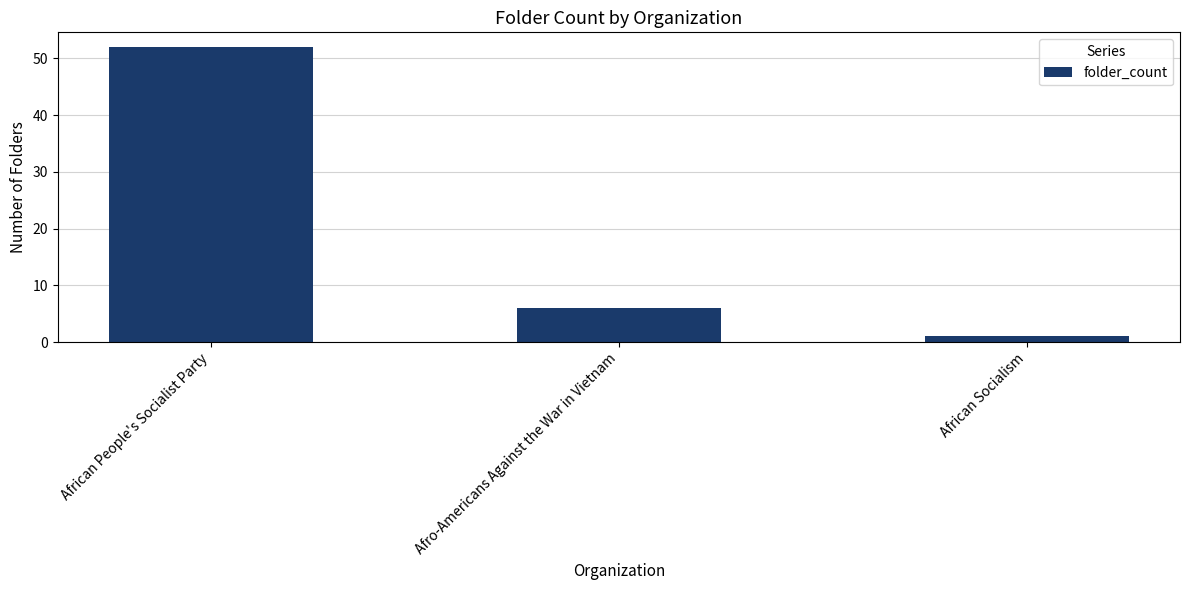

What is the maximum value shown in the chart?

52